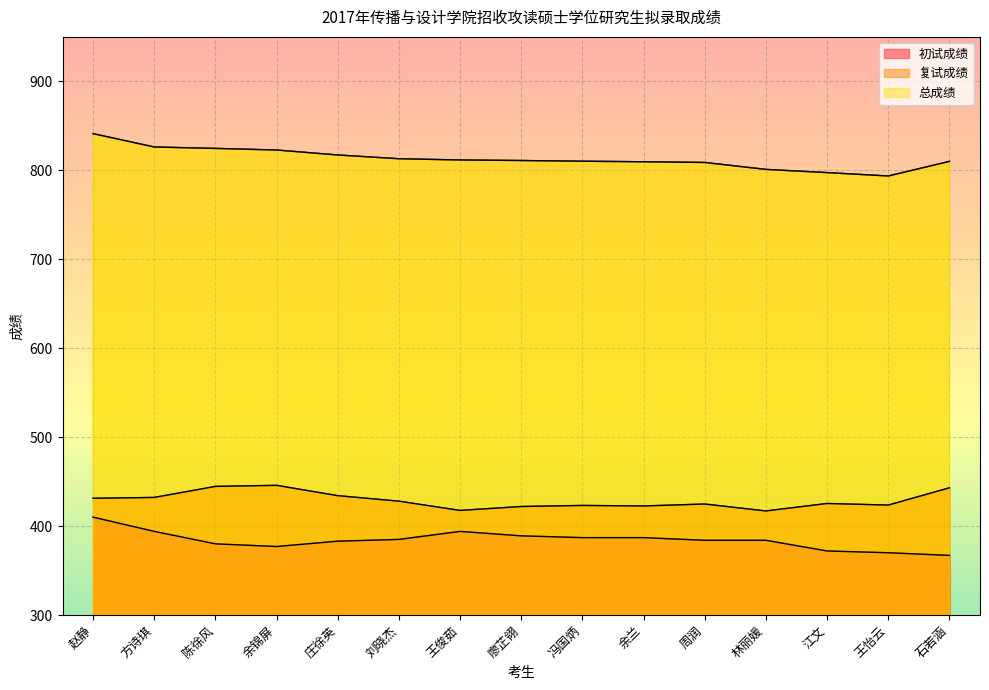

True or false: 复试成绩 has a value of 443.0 at 石若涵.

True